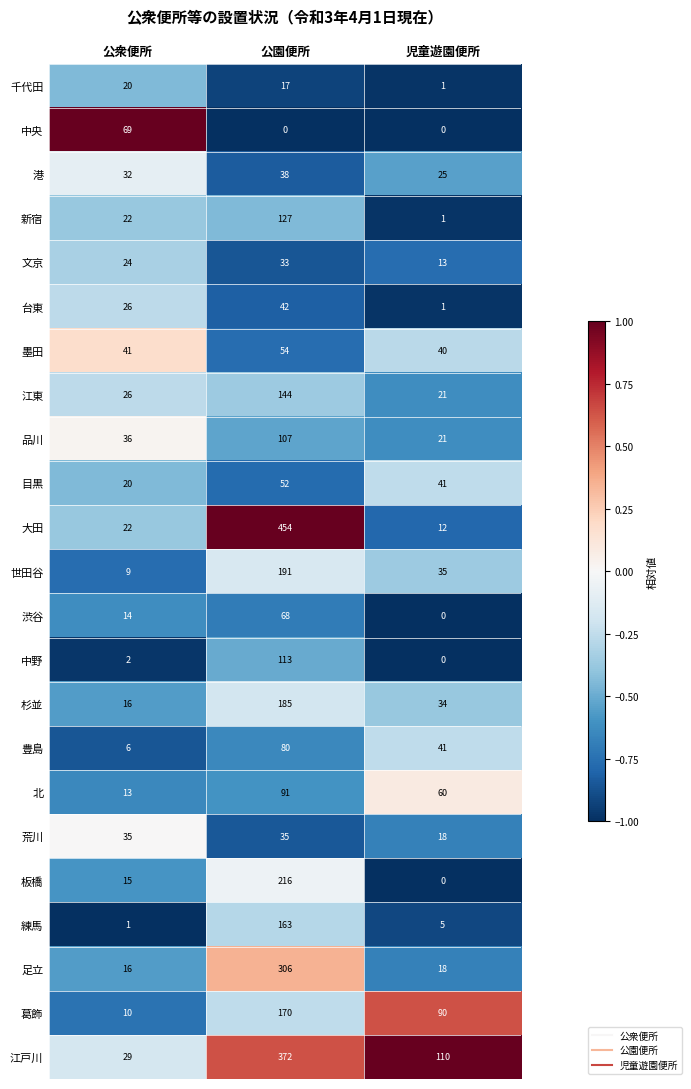

How many data points does each series have?

3